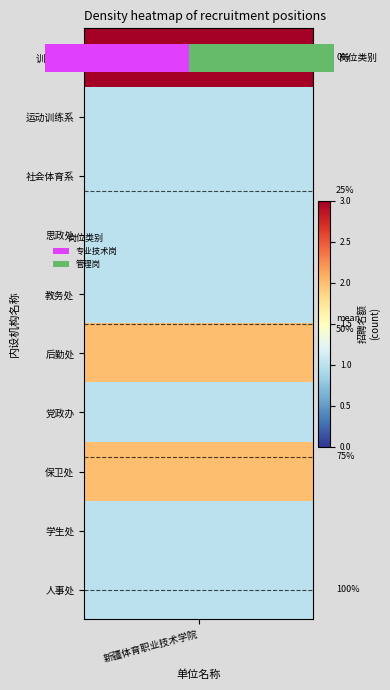

Between 3 and 9, which is larger?

9